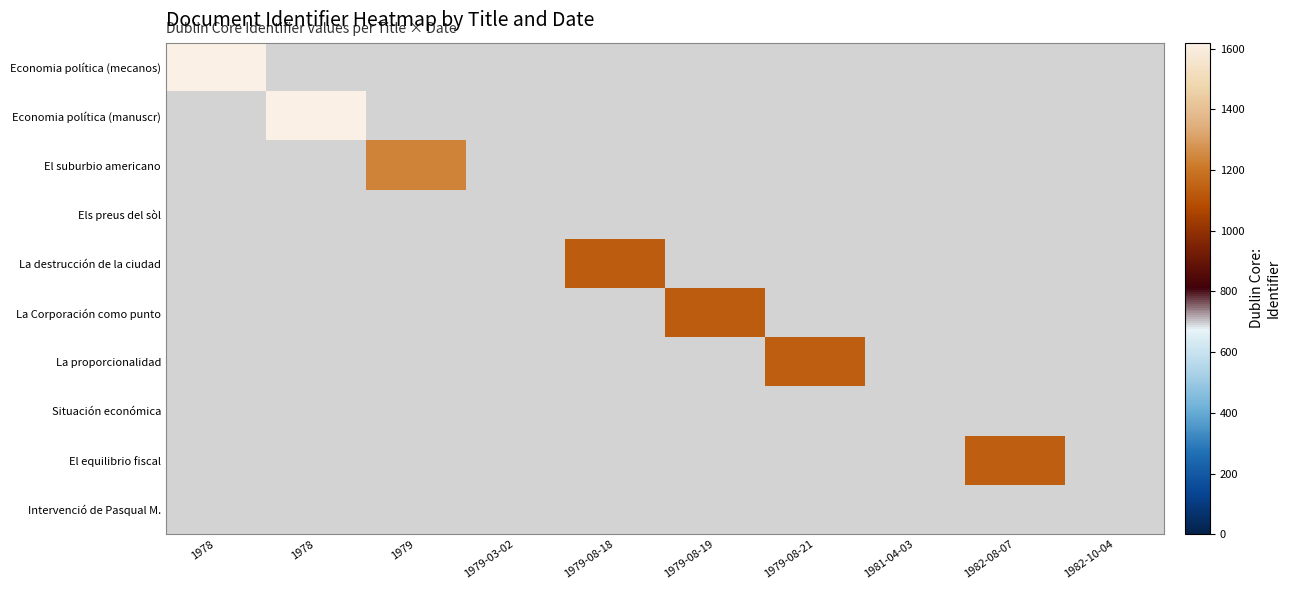

What is the minimum value shown in the chart?

1131.0